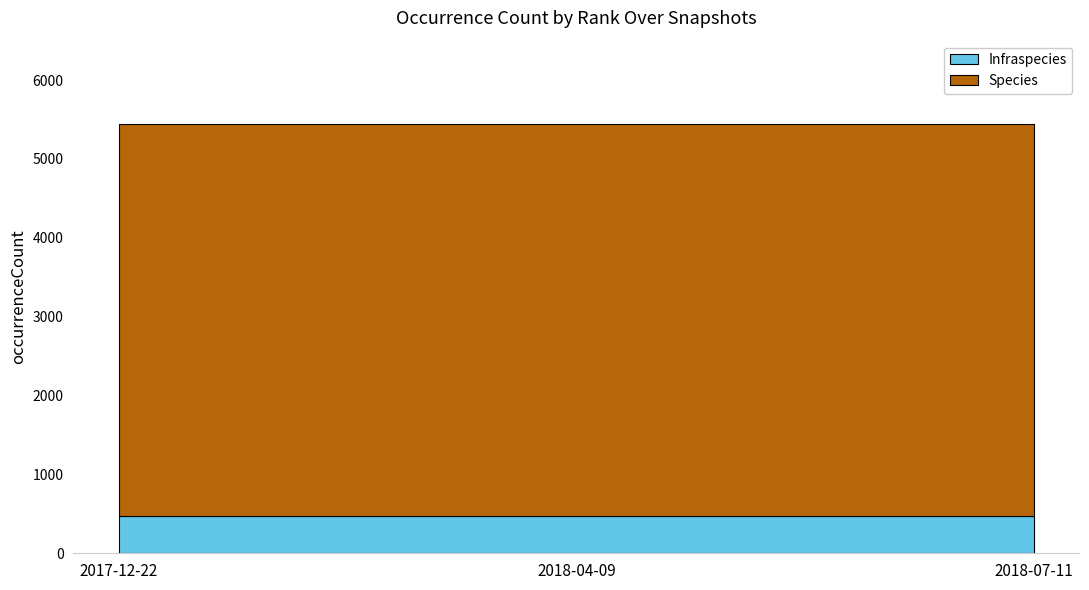

At 2018-04-09, list the series in order from largest to smallest.

Species, Infraspecies